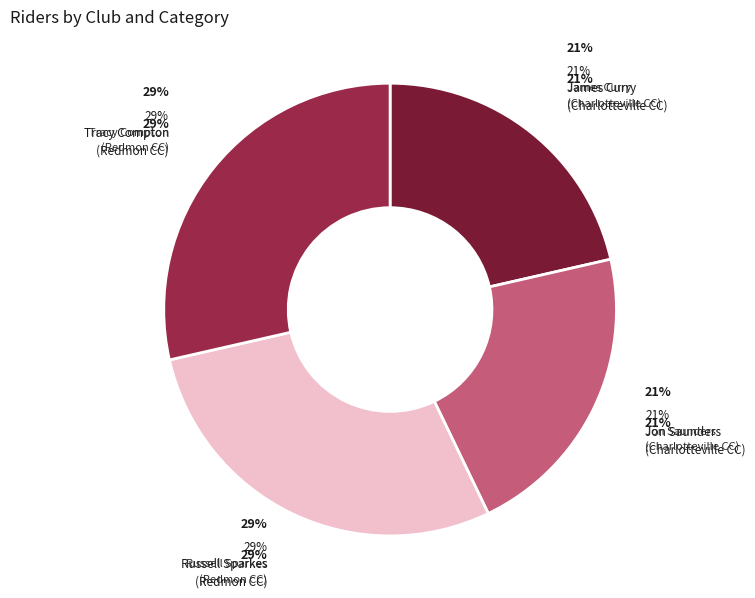

To the nearest percent, what is the difference between the largest and smallest slice percentages?

7%